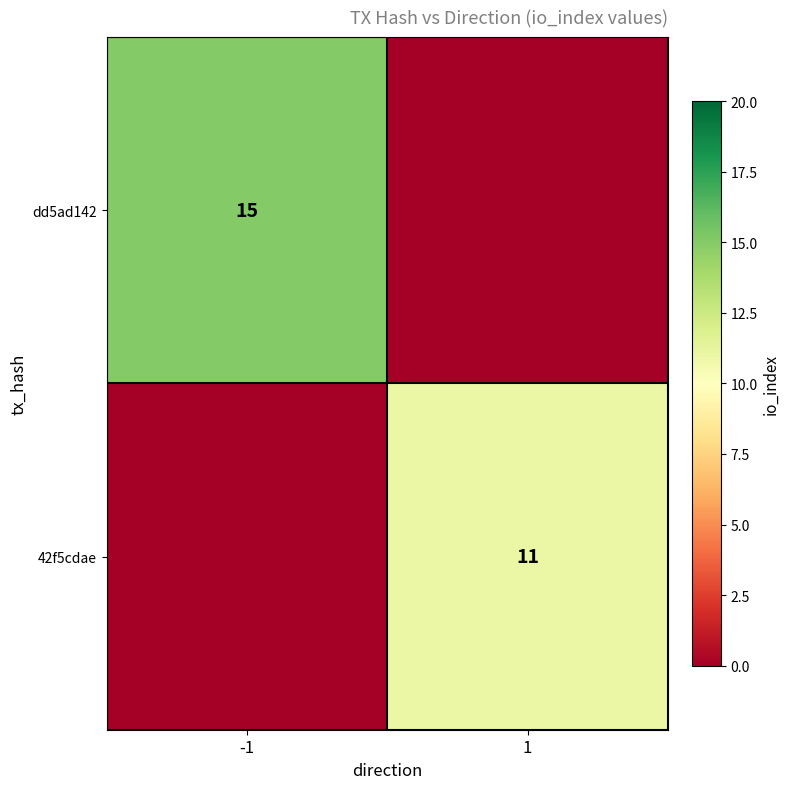

The dd5ad142 series shows 15 at -1. True or false?

True